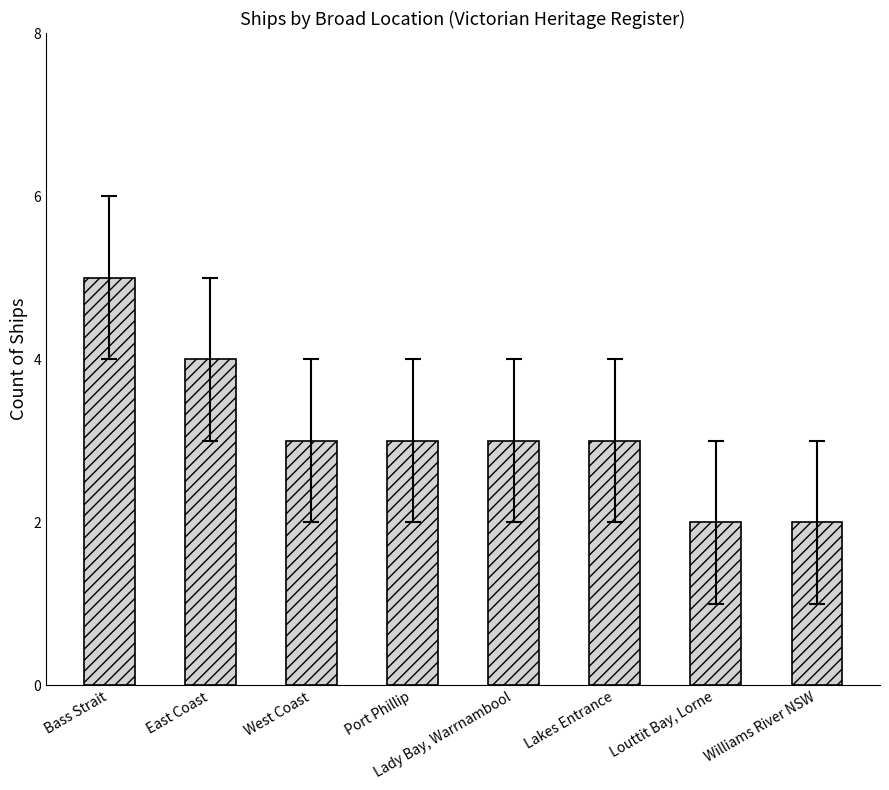

What is the sum of the values at Louttit Bay, Lorne and Williams River NSW?

4